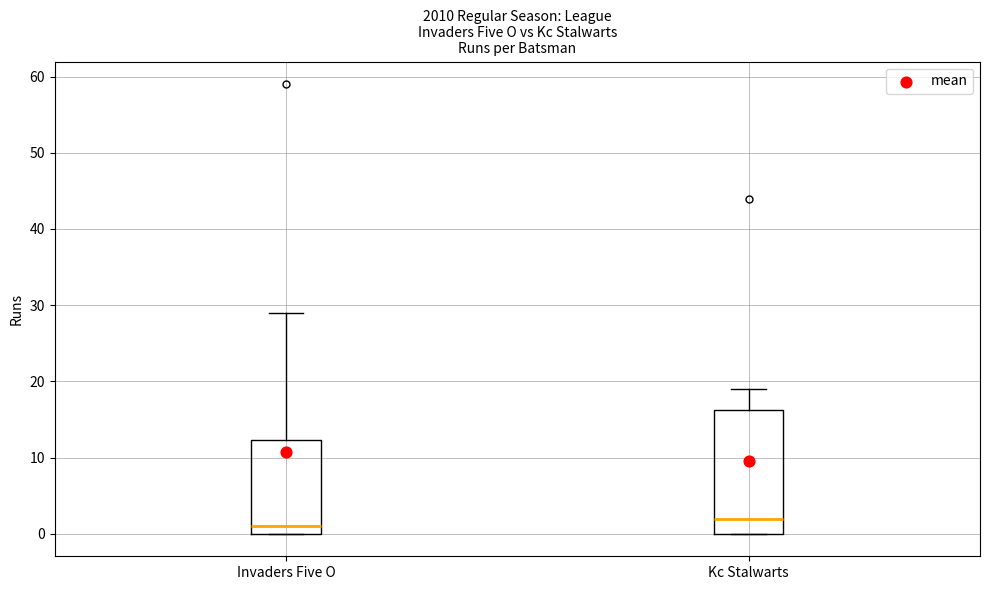

Reading left to right, read every box against the y-axis: the position of its median line, the range the box covers, and the ends of its whiskers. The values are not printed on the chart, so give them approximately, as read against the axis.

Invaders Five O: median 1, box 0 to 12, whiskers 0 to 29
Kc Stalwarts: median 2, box 0 to 16, whiskers 0 to 19